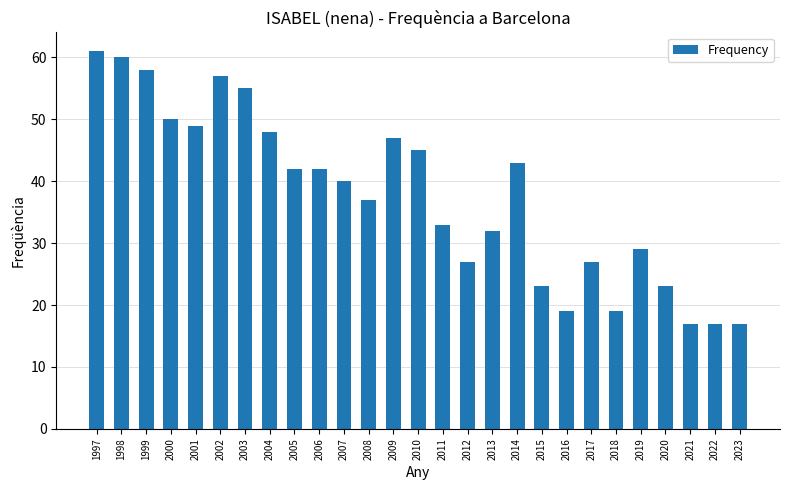

Where is the data nearest to the value 39?

2007